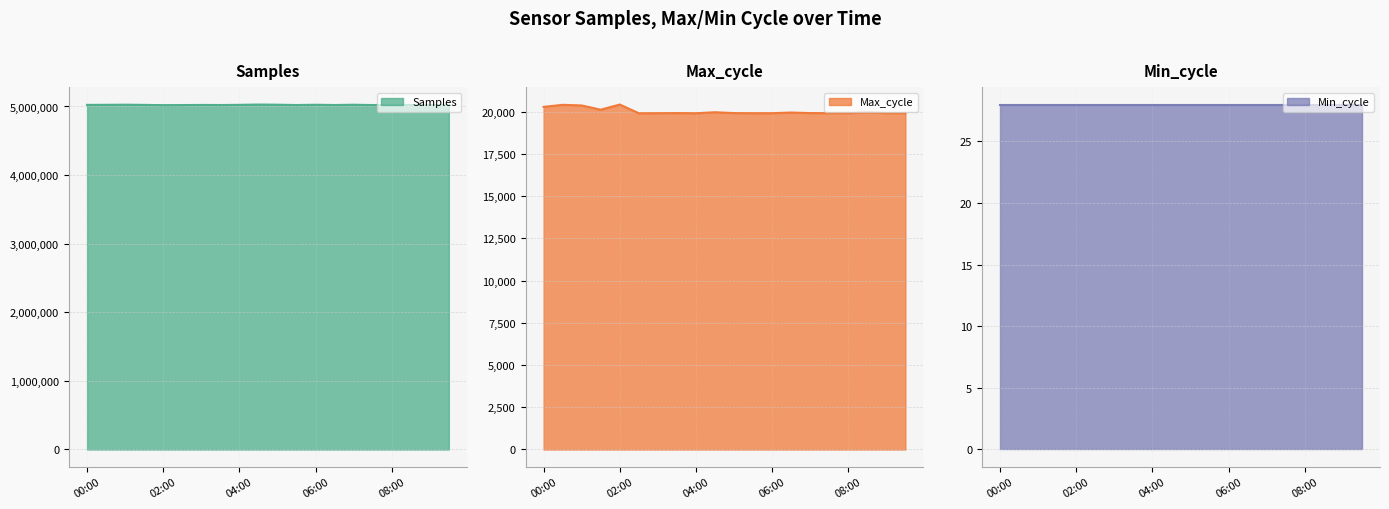

What is the minimum value for Samples?

5019476